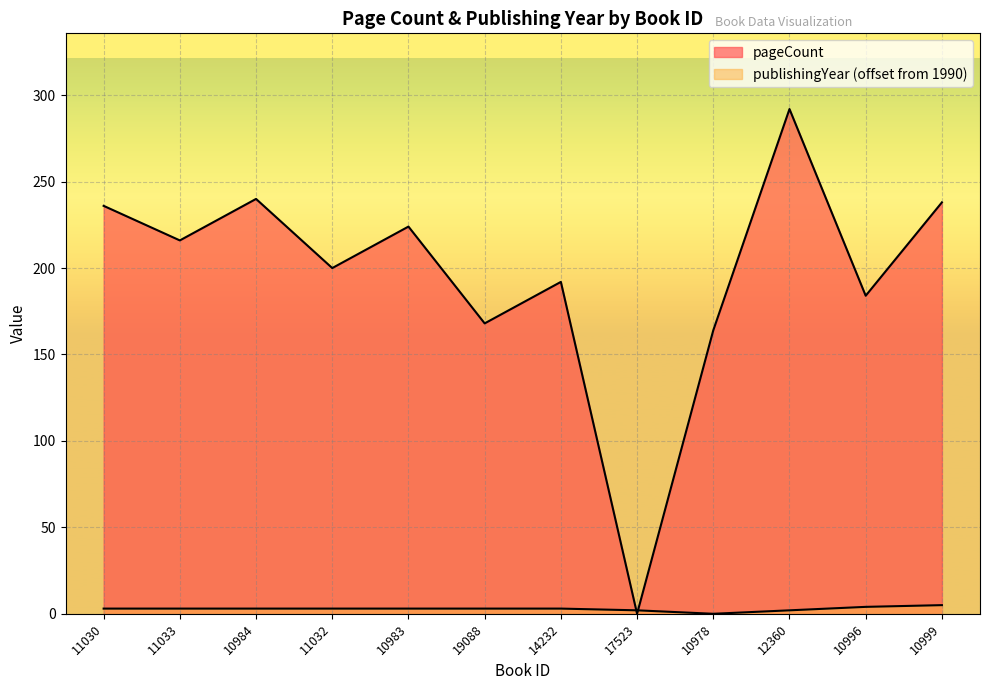

How many points are lower than both their immediate neighbors (excluding endpoints)?

5